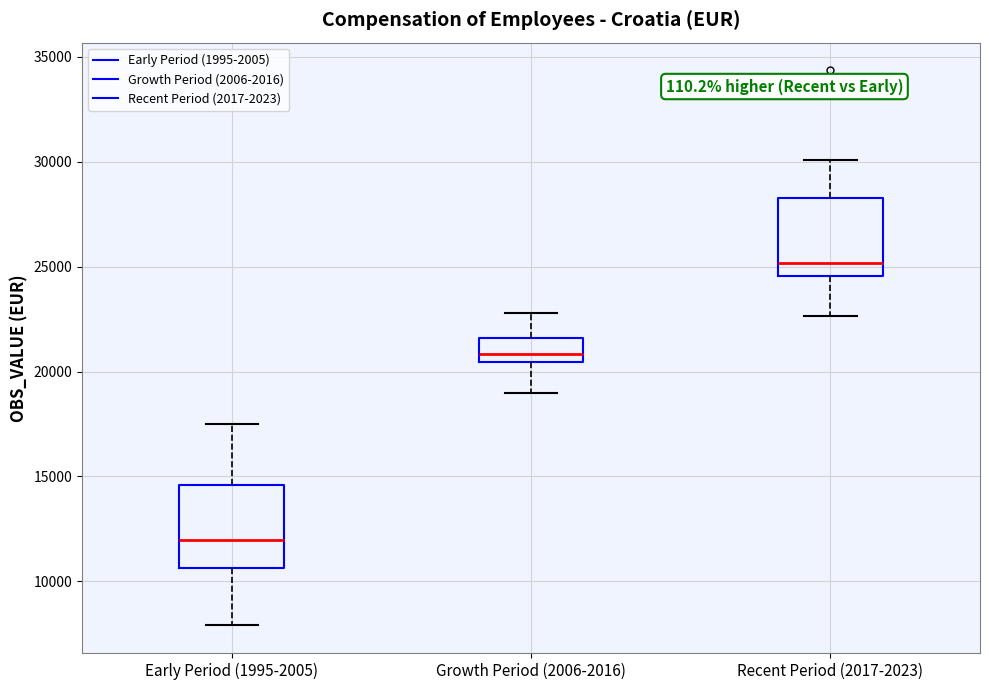

Reading left to right, transcribe this box plot: for each box, give where its median line is, the range the box spans, and where its two whiskers end, as read against the y-axis. The values are not printed on the chart, so give them approximately, as read against the axis.

Early Period (1995-2005): median 12000, box 10500 to 14500, whiskers 8000 to 17500
Growth Period (2006-2016): median 21000, box 20500 to 21500, whiskers 19000 to 23000
Recent Period (2017-2023): median 25000, box 24500 to 28500, whiskers 22500 to 30000